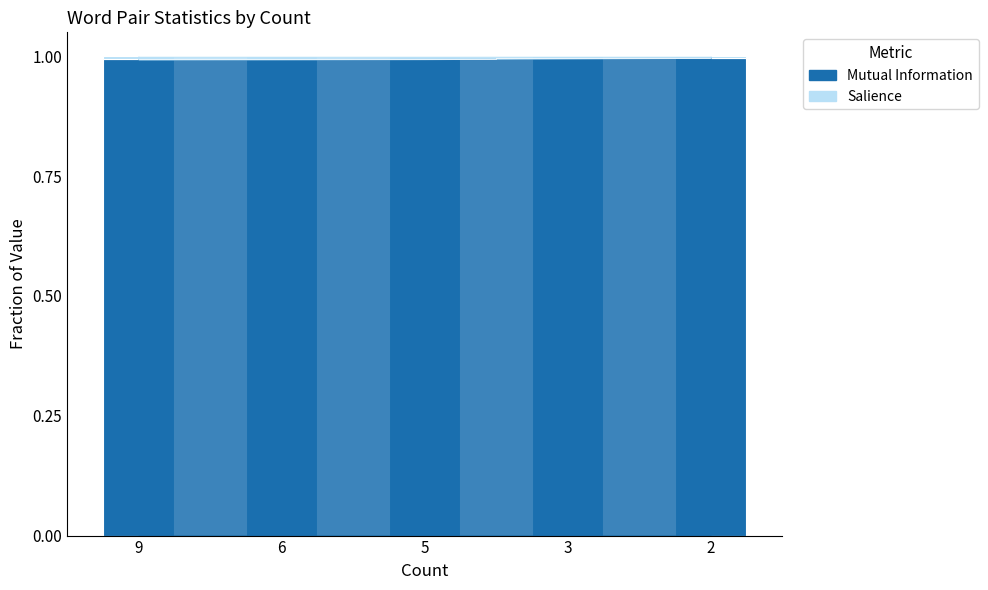

At 2, list the series in order from largest to smallest.

Mutual Information, Salience